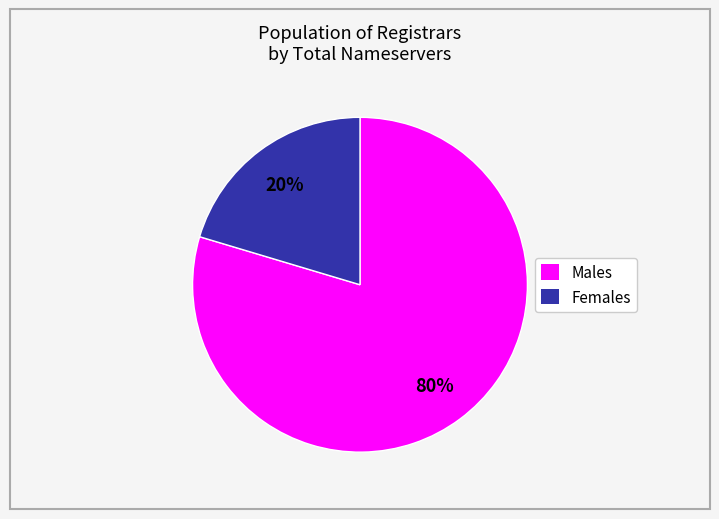

Is there any slice that represents more than half of the pie?

Yes